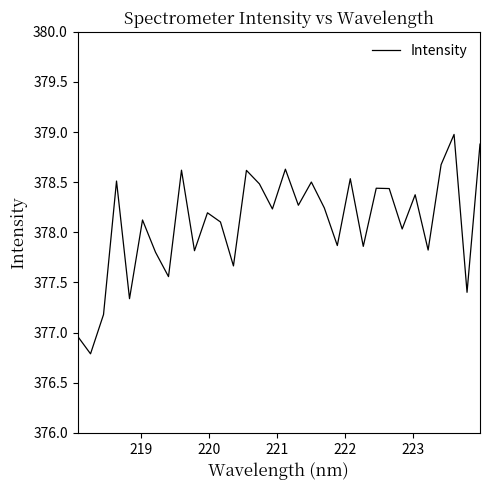

What is the greatest value displayed?

379.0